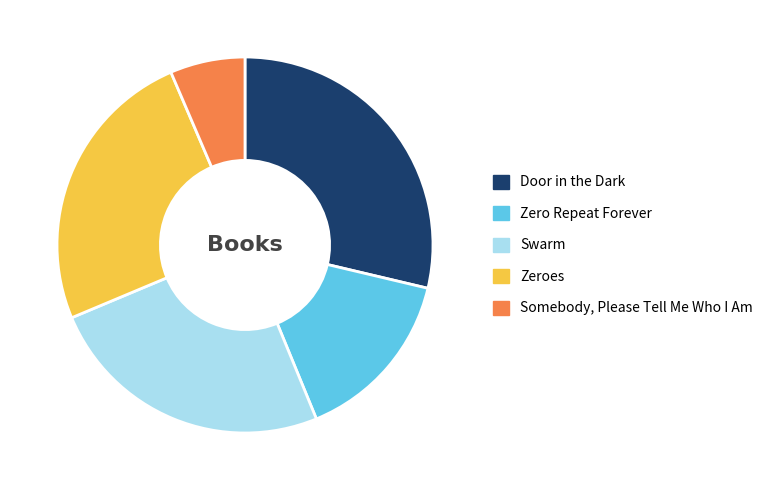

Is it true that Door in the Dark is 29% of the pie?

True